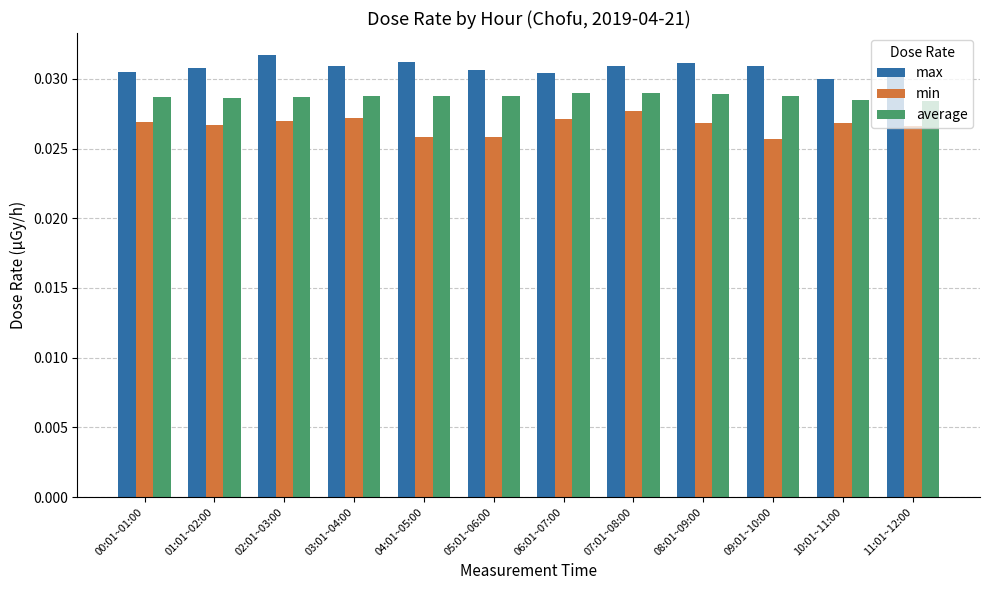

What is the sum of all max values?

0.4